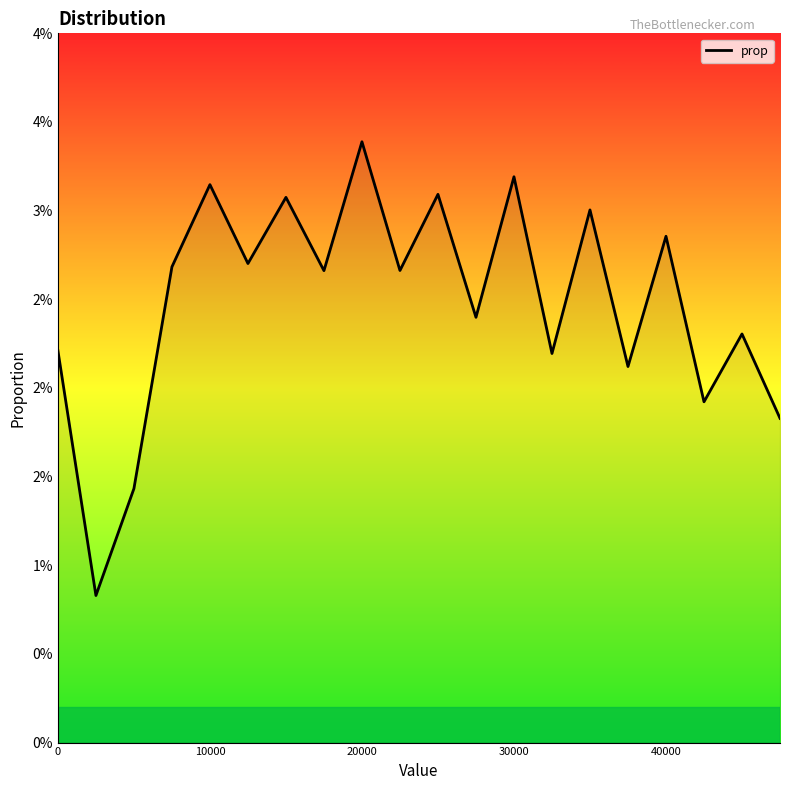

Does the chart display data point markers on the line(s)?

No